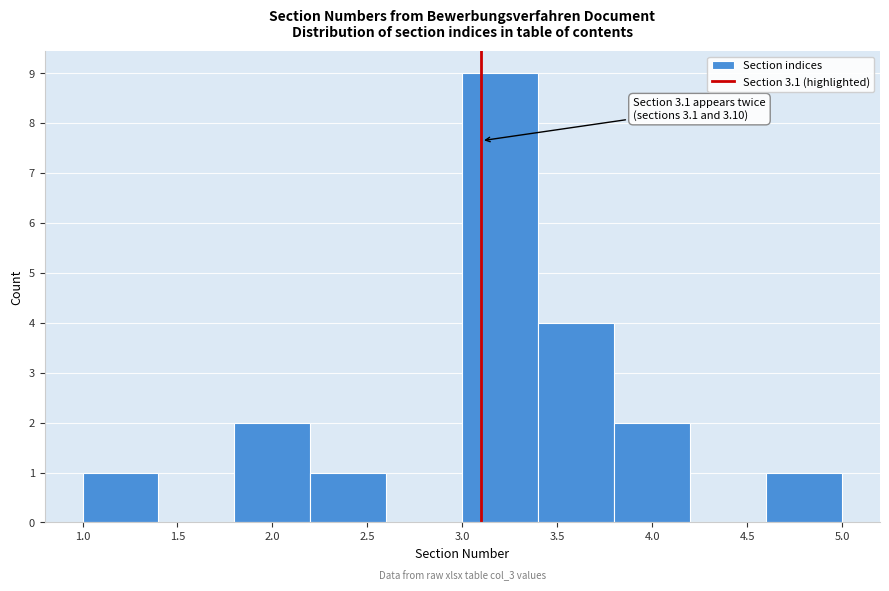

Over which range of the x-axis is the bar tallest?

3.0 to 3.4